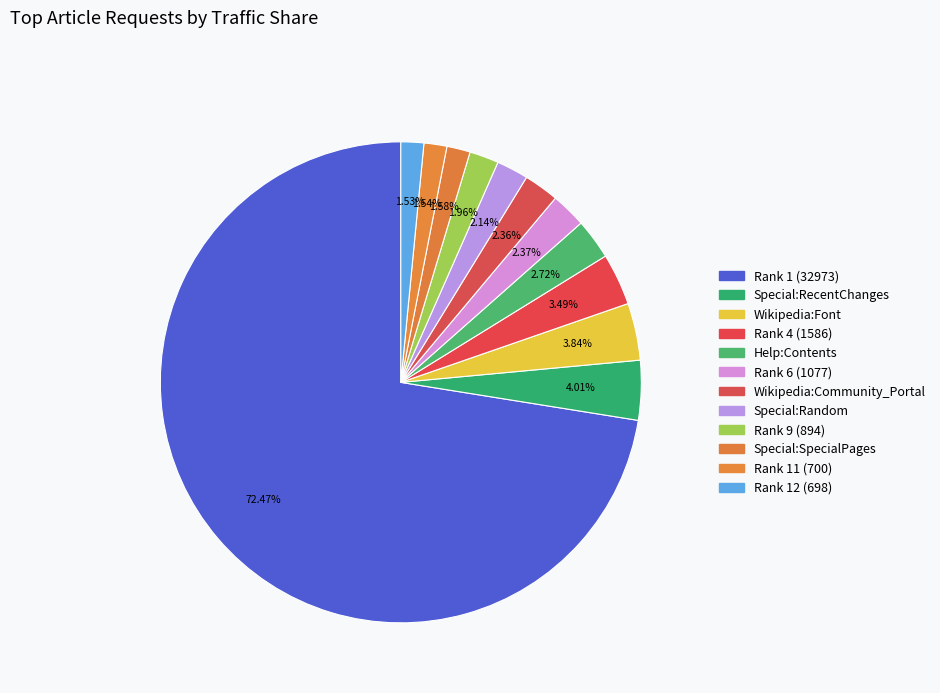

Does Rank 1 (32973) account for over 50% of the chart?

Yes